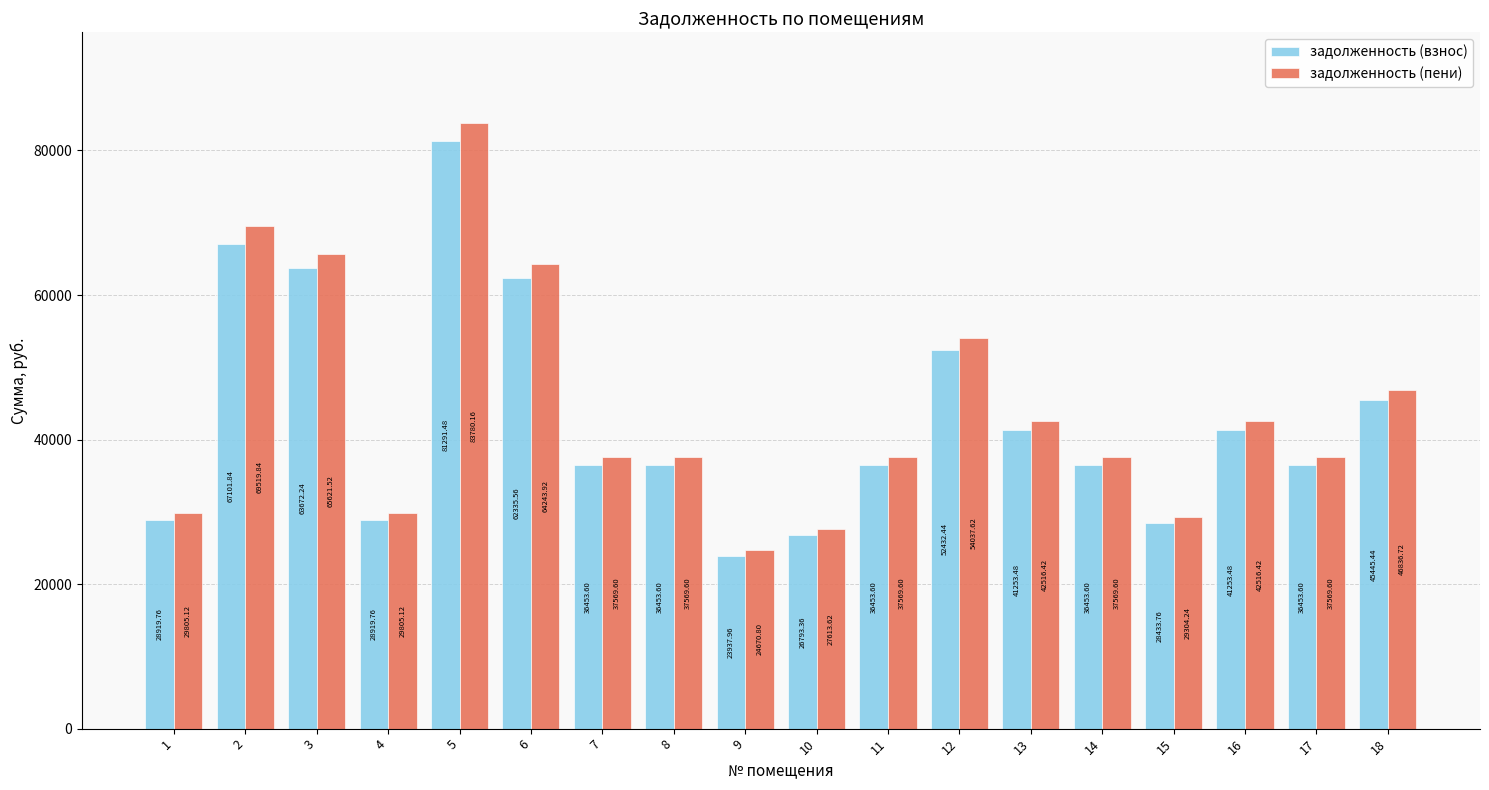

Are the bars horizontal?

No